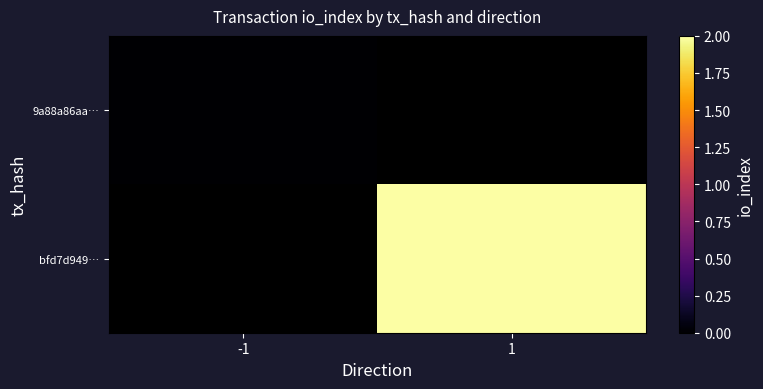

How many categories are shown in the chart?

2